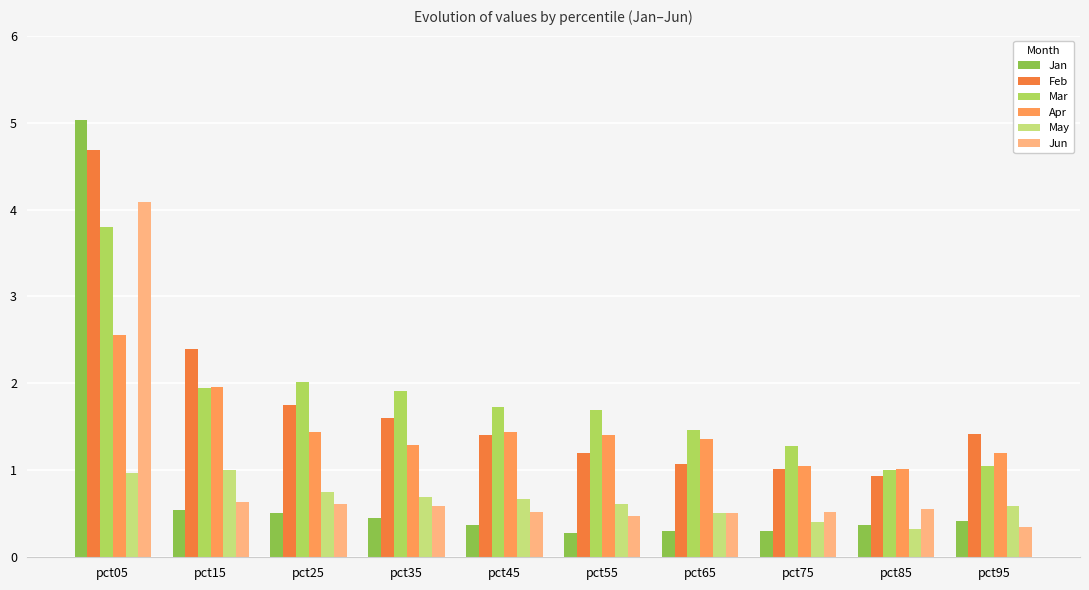

List the series in order of their peak value, lowest first.

May, Apr, Mar, Jun, Feb, Jan